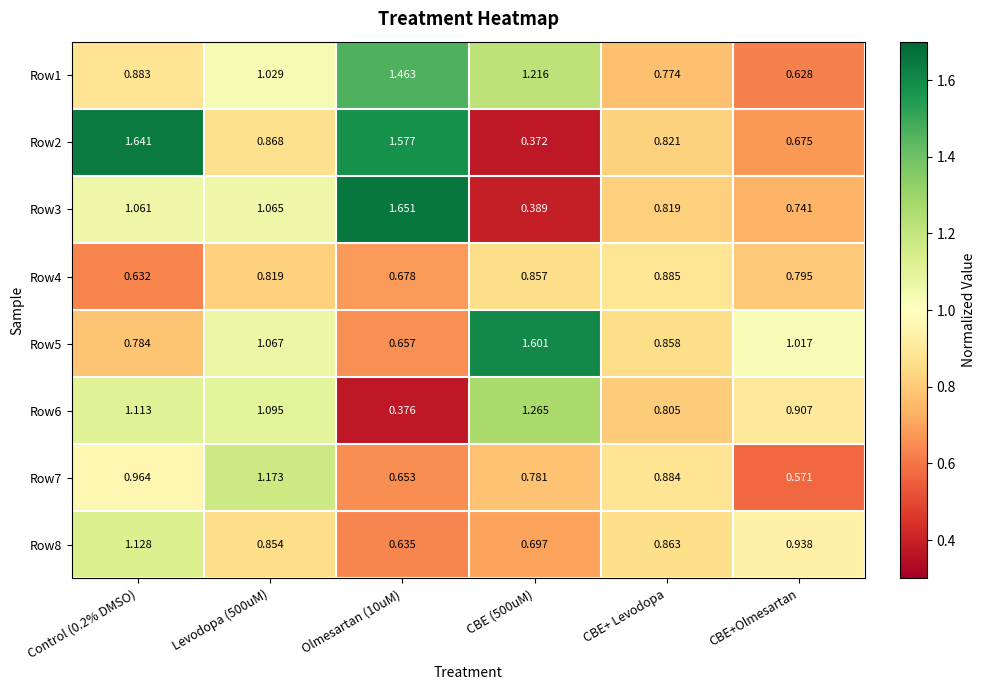

Reading left to right, extract all data points from this chart.

Row1: Control (0.2% DMSO)=0.9	Levodopa (500uM)=1.0	Olmesartan (10uM)=1.5	CBE (500uM)=1.2	CBE+ Levodopa=0.8	CBE+Olmesartan=0.6
Row2: Control (0.2% DMSO)=1.6	Levodopa (500uM)=0.9	Olmesartan (10uM)=1.6	CBE (500uM)=0.4	CBE+ Levodopa=0.8	CBE+Olmesartan=0.7
Row3: Control (0.2% DMSO)=1.1	Levodopa (500uM)=1.1	Olmesartan (10uM)=1.7	CBE (500uM)=0.4	CBE+ Levodopa=0.8	CBE+Olmesartan=0.7
Row4: Control (0.2% DMSO)=0.6	Levodopa (500uM)=0.8	Olmesartan (10uM)=0.7	CBE (500uM)=0.9	CBE+ Levodopa=0.9	CBE+Olmesartan=0.8
Row5: Control (0.2% DMSO)=0.8	Levodopa (500uM)=1.1	Olmesartan (10uM)=0.7	CBE (500uM)=1.6	CBE+ Levodopa=0.9	CBE+Olmesartan=1.0
Row6: Control (0.2% DMSO)=1.1	Levodopa (500uM)=1.1	Olmesartan (10uM)=0.4	CBE (500uM)=1.3	CBE+ Levodopa=0.8	CBE+Olmesartan=0.9
Row7: Control (0.2% DMSO)=1.0	Levodopa (500uM)=1.2	Olmesartan (10uM)=0.7	CBE (500uM)=0.8	CBE+ Levodopa=0.9	CBE+Olmesartan=0.6
Row8: Control (0.2% DMSO)=1.1	Levodopa (500uM)=0.9	Olmesartan (10uM)=0.6	CBE (500uM)=0.7	CBE+ Levodopa=0.9	CBE+Olmesartan=0.9